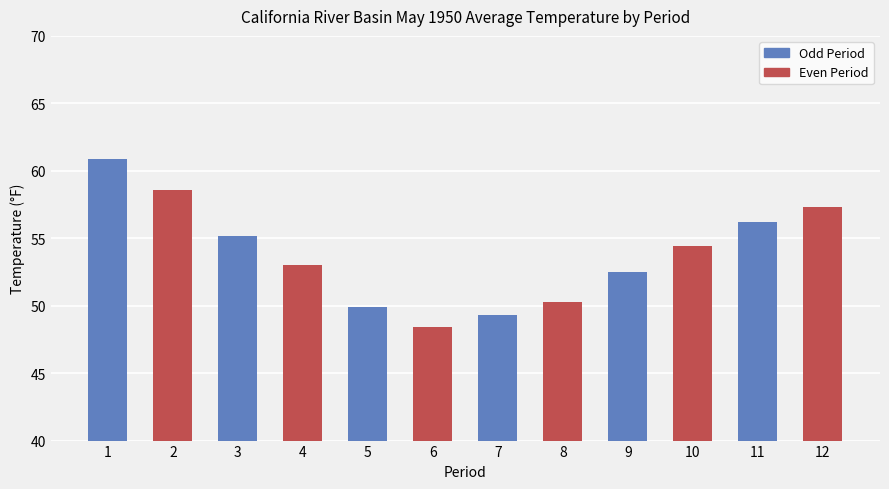

What is the value of the 8th bar from the left?

50.3